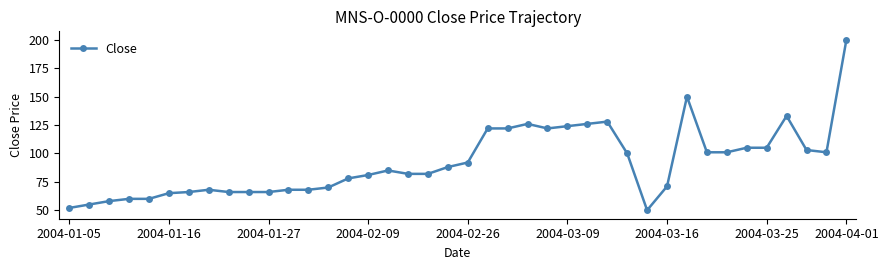

Reading right to left, extract all data points from this chart.

200	101	103	133	105	105	101	101	150	71	50	100	128	126	124	122	126	122	122	92	88	82	82	85	81	78	70	68	68	66	66	66	68	66	65	60	60	58	55	52